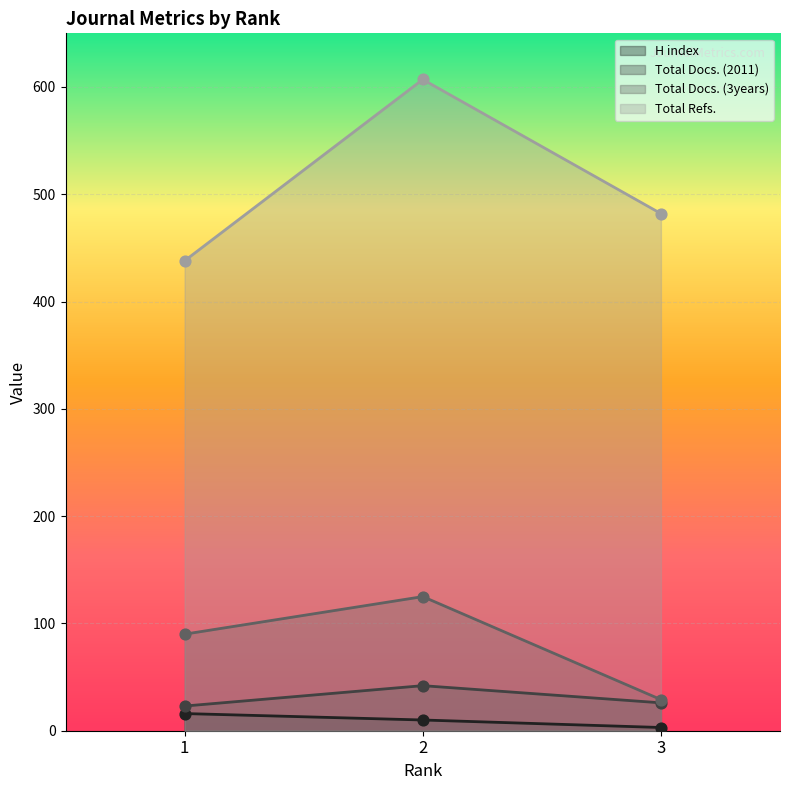

Which series reaches the minimum Y coordinate?

H index